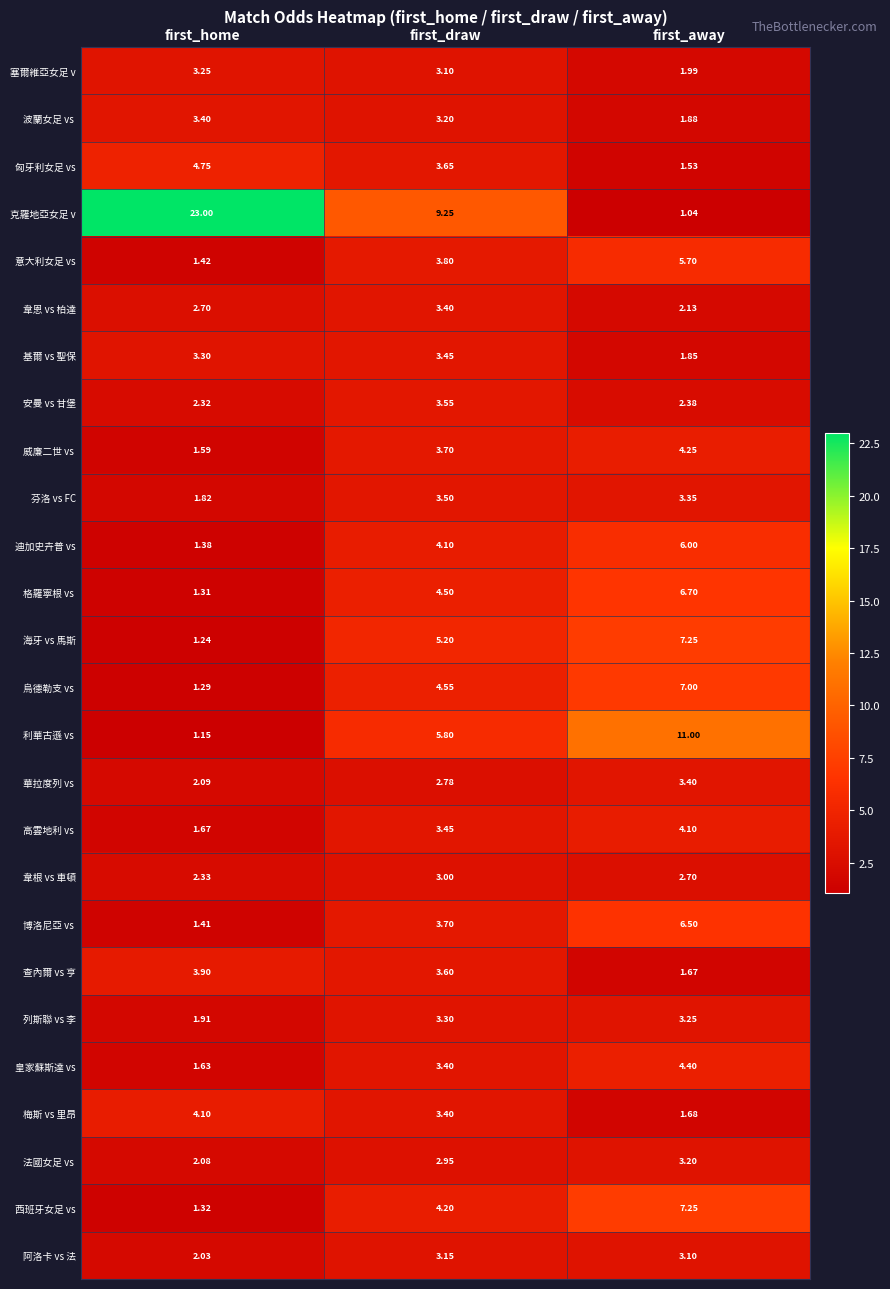

Where does the 迪加史卉普 vs series first go above 4?

first_draw